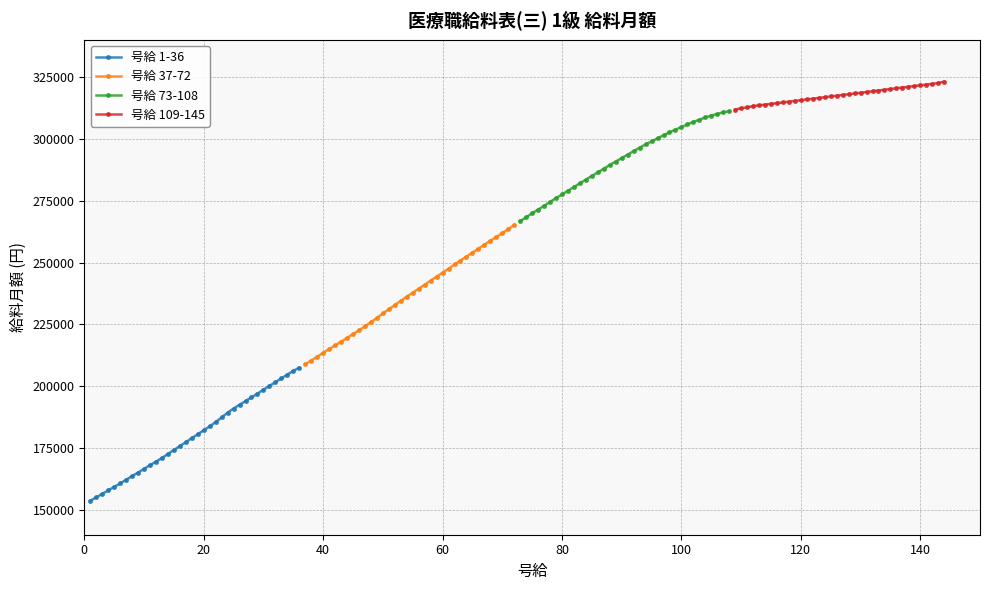

What is the value of the 号給 1-36 point at the 22nd from the left?

185500